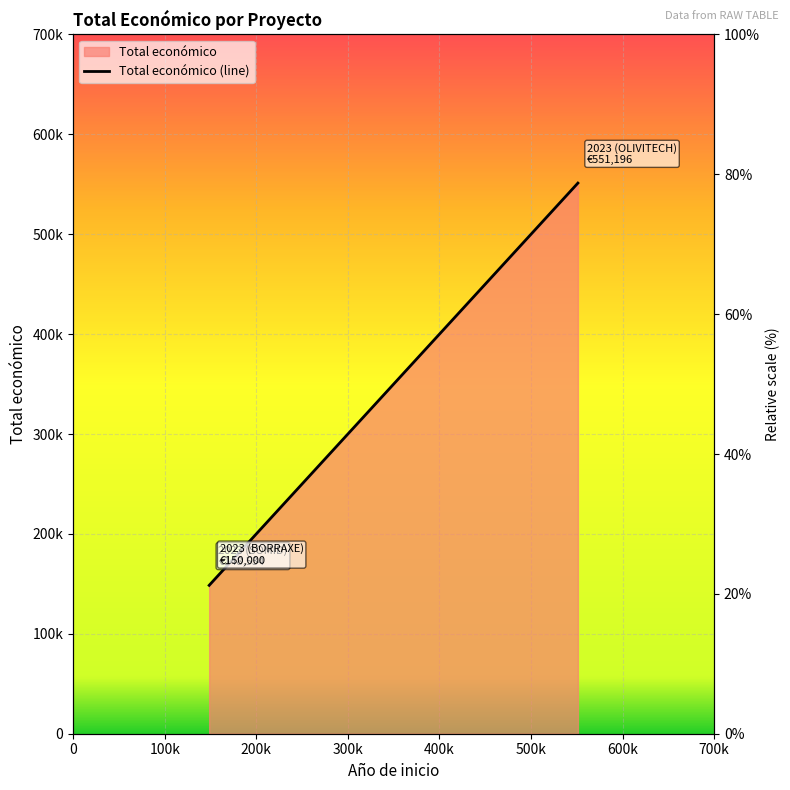

Reading left to right, extract all data points from this chart.

148534	150000	551196